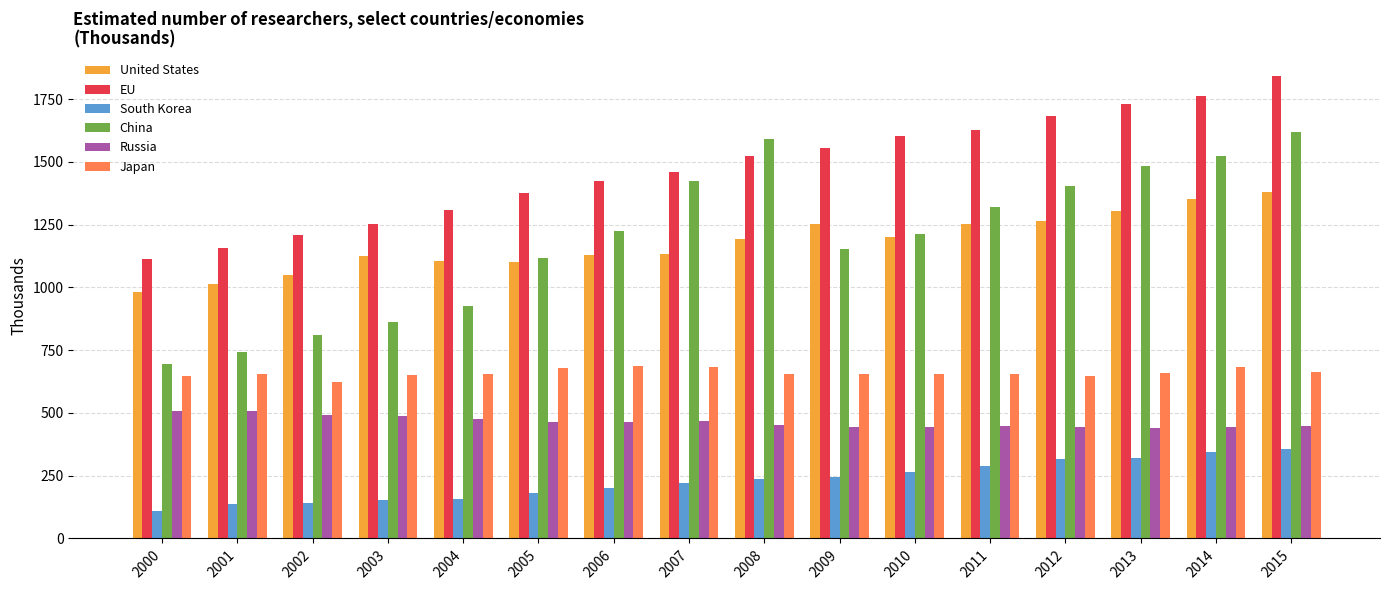

What is the average value of the United States series?

1177.3